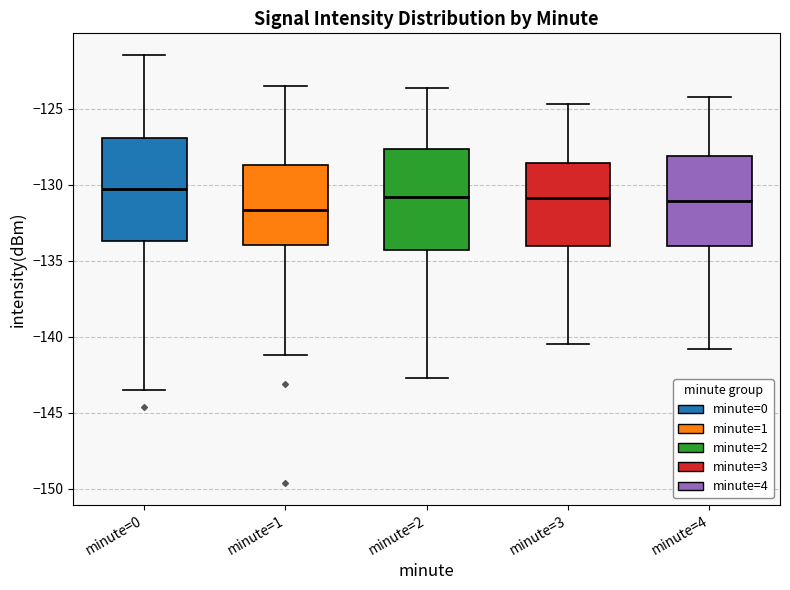

Reading left to right, transcribe this box plot: for each box, give where its median line is, the range the box spans, and where its two whiskers end, as read against the y-axis. The values are not printed on the chart, so give them approximately, as read against the axis.

minute=0: median -130.5, box -133.5 to -127.0, whiskers -143.5 to -121.5
minute=1: median -131.5, box -134.0 to -128.5, whiskers -141.0 to -123.5
minute=2: median -131.0, box -134.5 to -127.5, whiskers -142.5 to -123.5
minute=3: median -131.0, box -134.0 to -128.5, whiskers -140.5 to -124.5
minute=4: median -131.0, box -134.0 to -128.0, whiskers -141.0 to -124.0